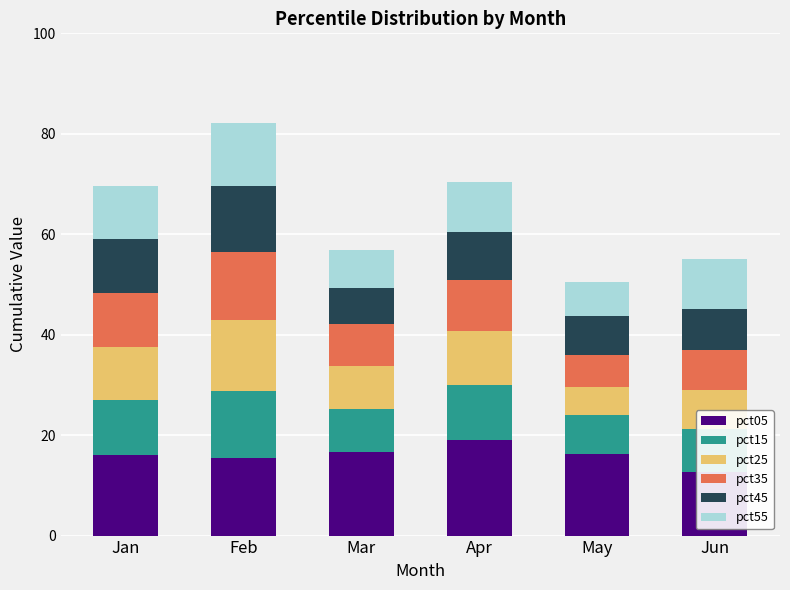

At which category is the sum across all series the highest?

Feb